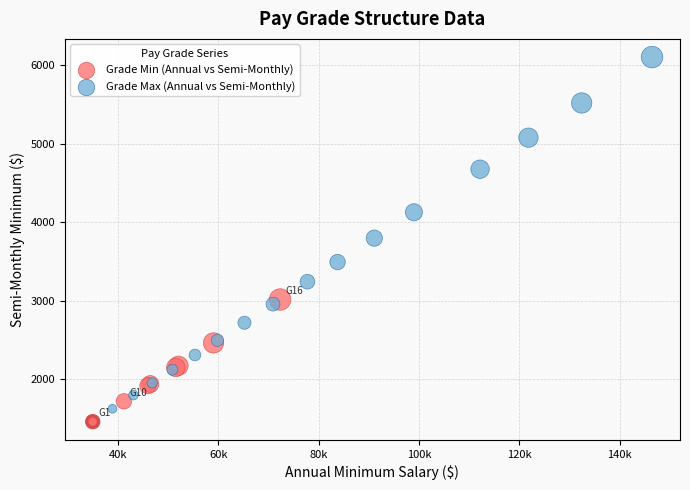

Which series reaches the maximum Y coordinate?

Grade Max (Annual vs Semi-Monthly)